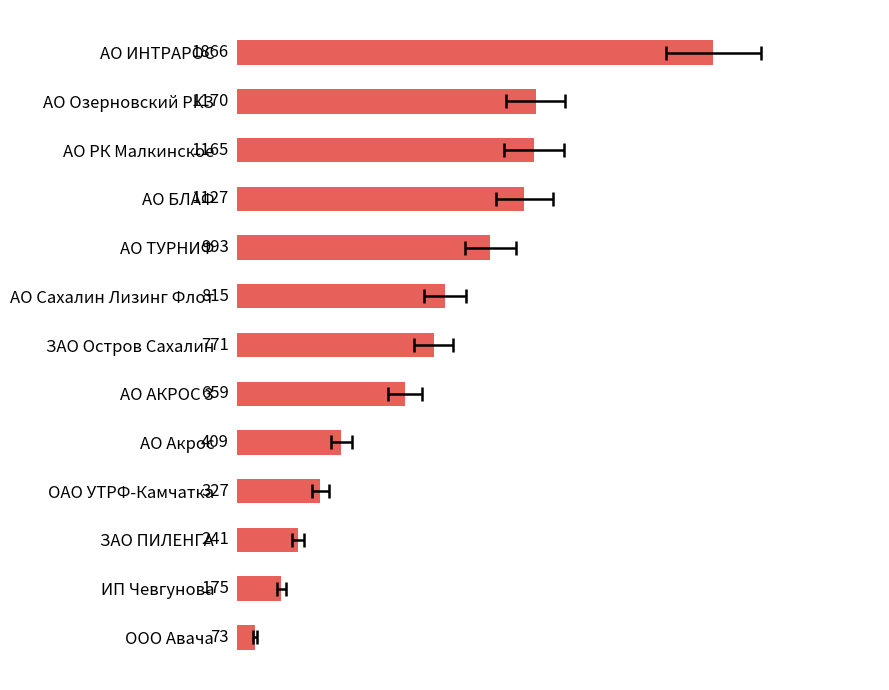

Rank the categories by value from lowest to highest.

ООО Авача, ИП Чевгунова, ЗАО ПИЛЕНГА, ОАО УТРФ-Камчатка, АО Акрос, АО АКРОС 3, ЗАО Остров Сахалин, АО Сахалин Лизинг Флот, АО ТУРНИФ, АО БЛАФ, АО РК Малкинское, АО Озерновский РКЗ, АО ИНТРАРОС